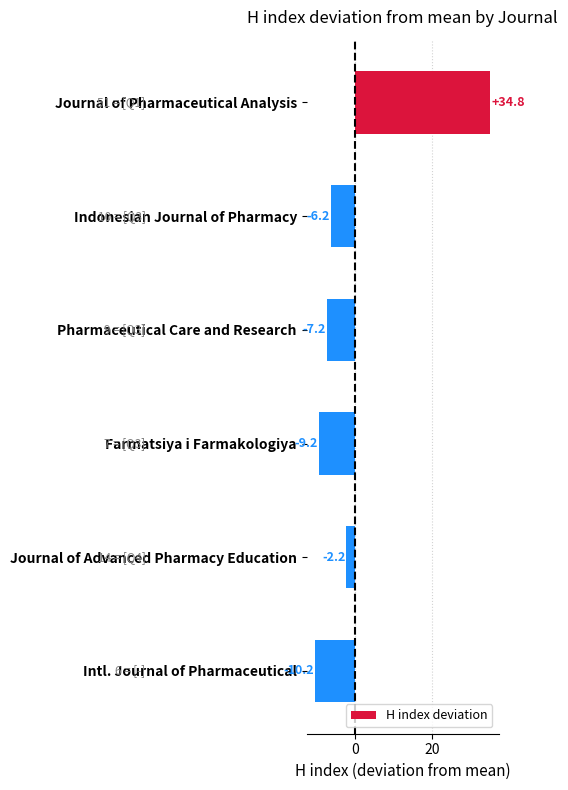

The chart shows a value of -9.2 at Farmatsiya i Farmakologiya. True or false?

True